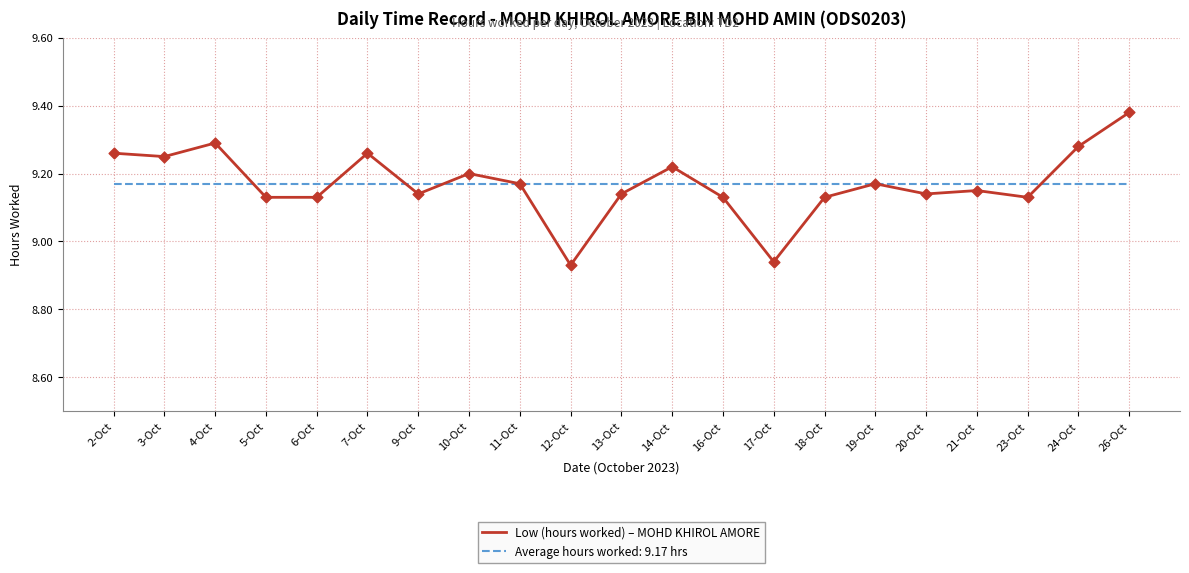

Which series has the widest spread of values?

Low (hours worked) – MOHD KHIROL AMORE